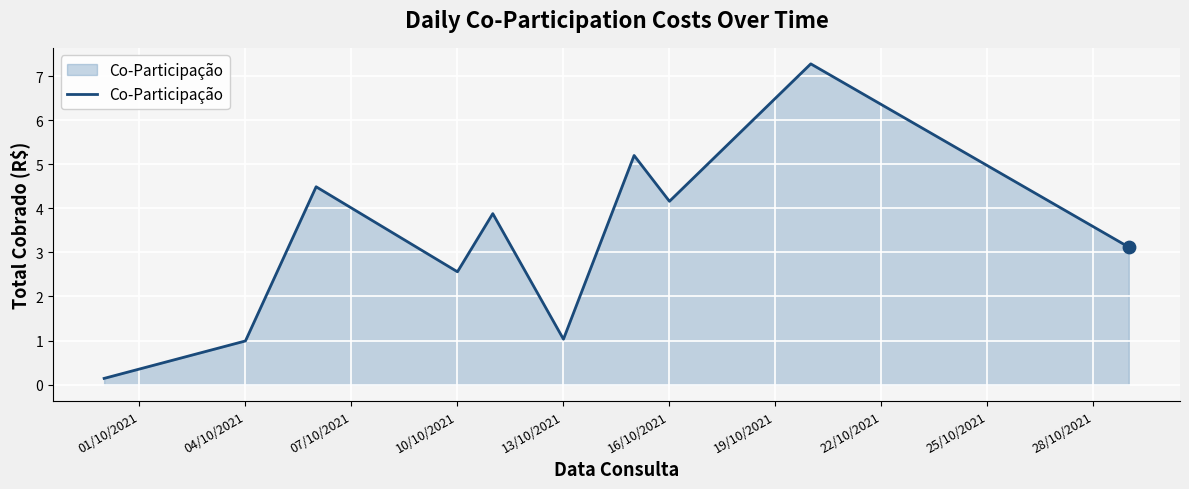

What is the difference between the maximum and minimum values?

7.1